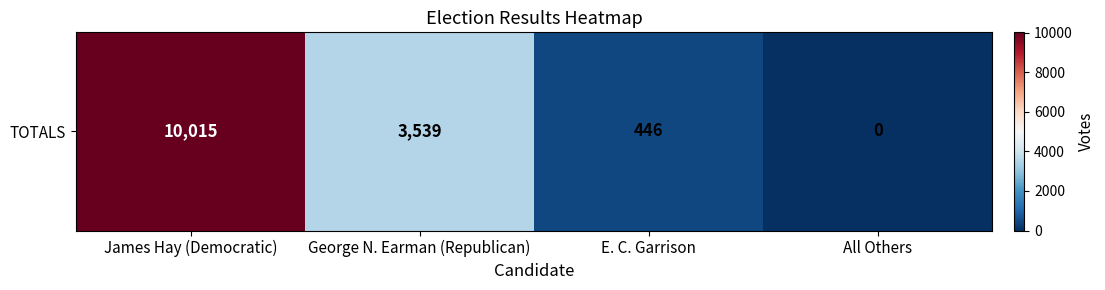

Reading right to left, transcribe all the data shown in this chart.

0	446	3539	10015